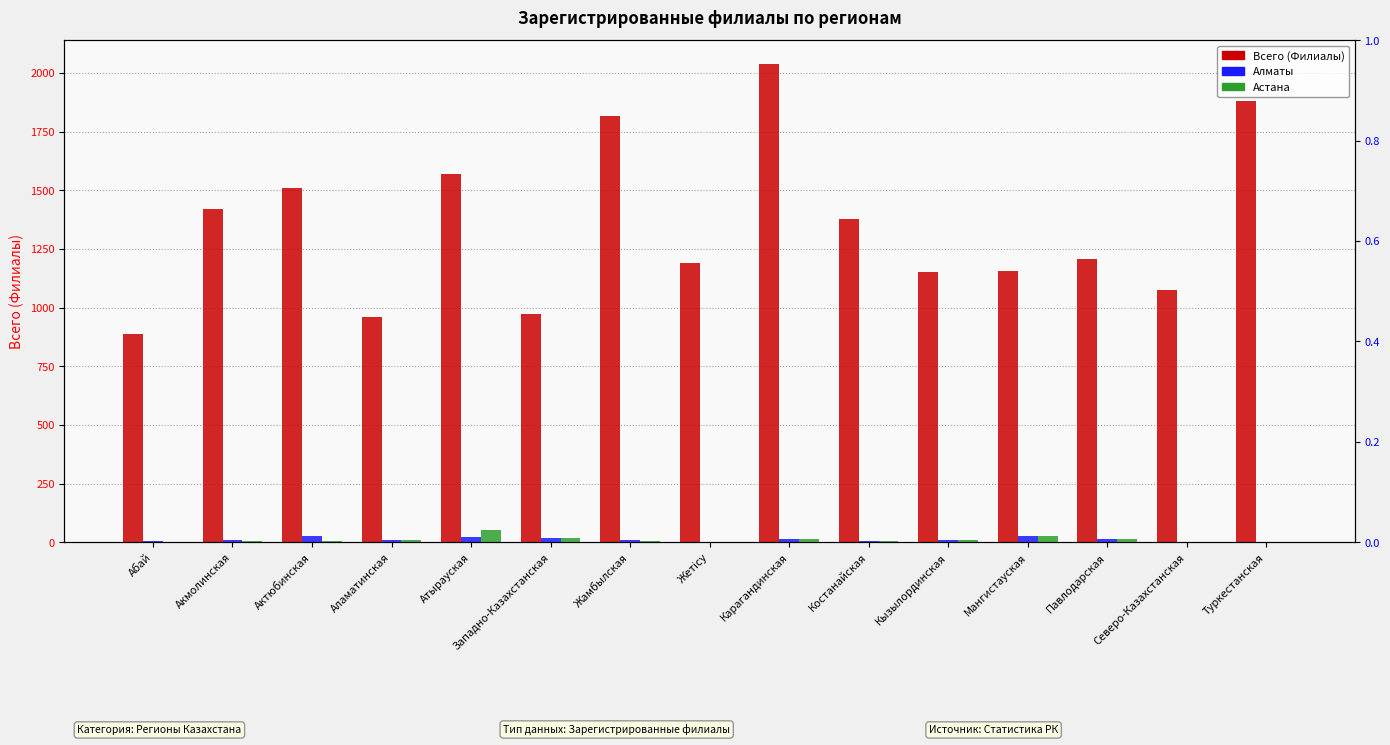

Reading left to right, what are all the values shown in this chart?

Всего (Филиалы): 889	1421	1509	962	1570	971	1817	1191	2038	1379	1152	1155	1208	1074	1881
Алматы: 7	8	26	9	21	17	8	1	14	6	9	28	15	0	2
Астана: 3	7	6	10	52	19	7	2	14	6	9	28	15	0	2